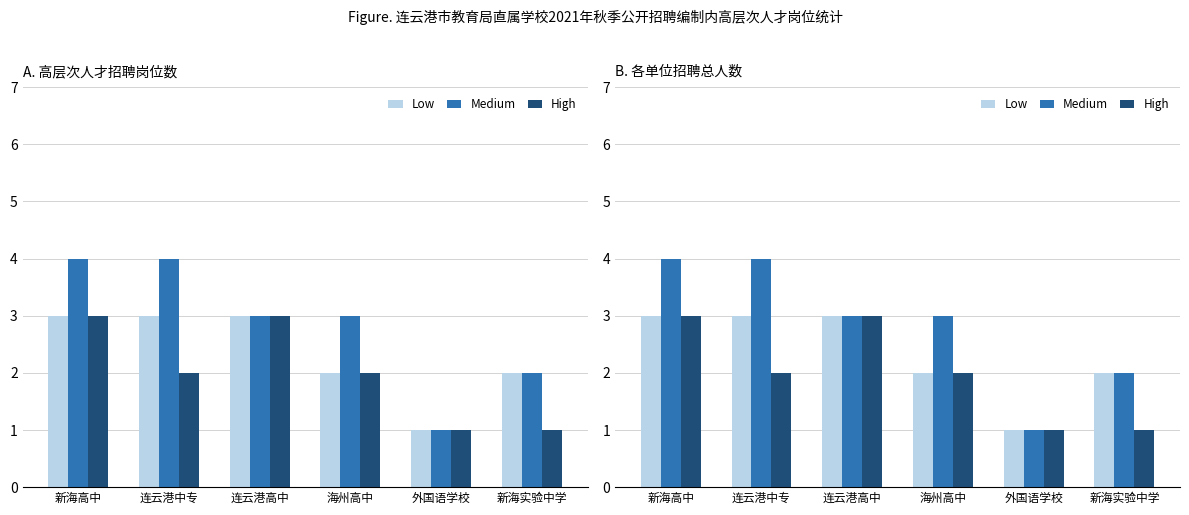

Between 新海高中 and 连云港高中, which series saw the biggest shift?

Medium